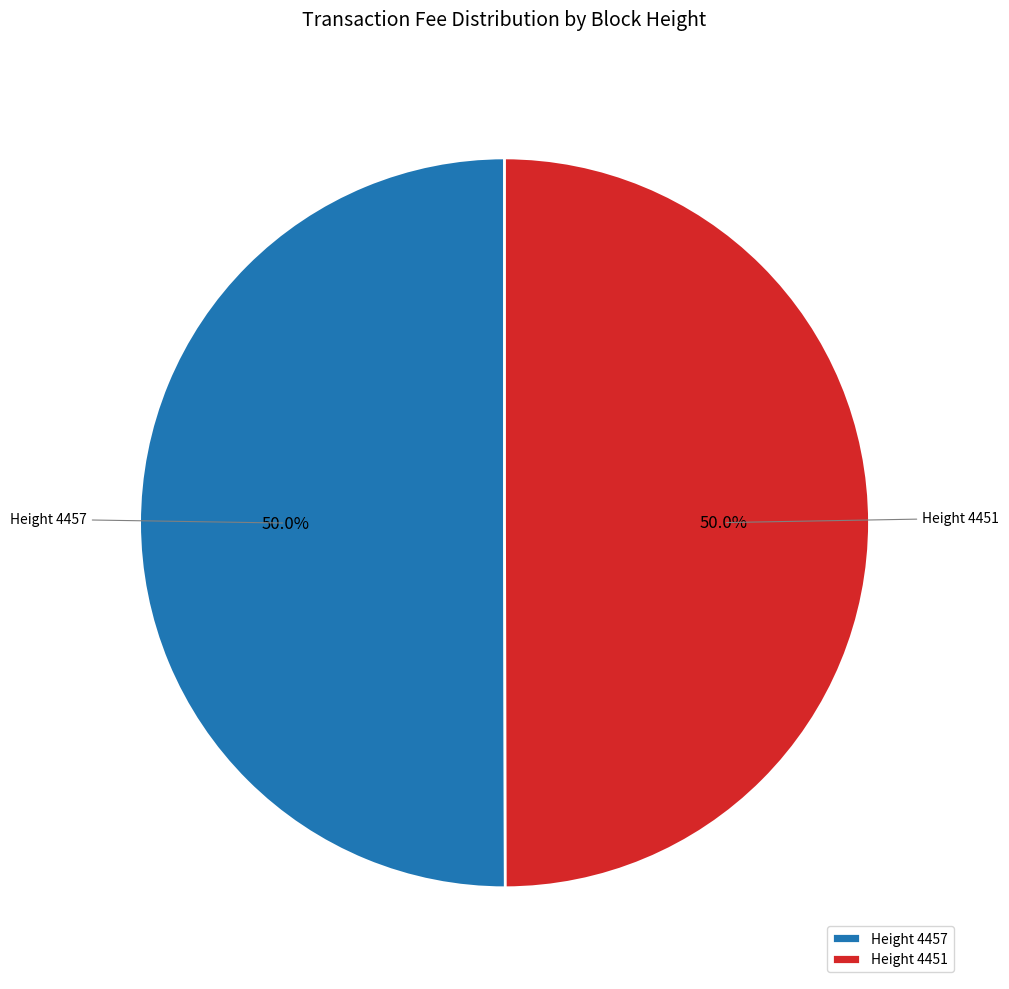

How much of the chart is everything except Height 4451?

50.0%